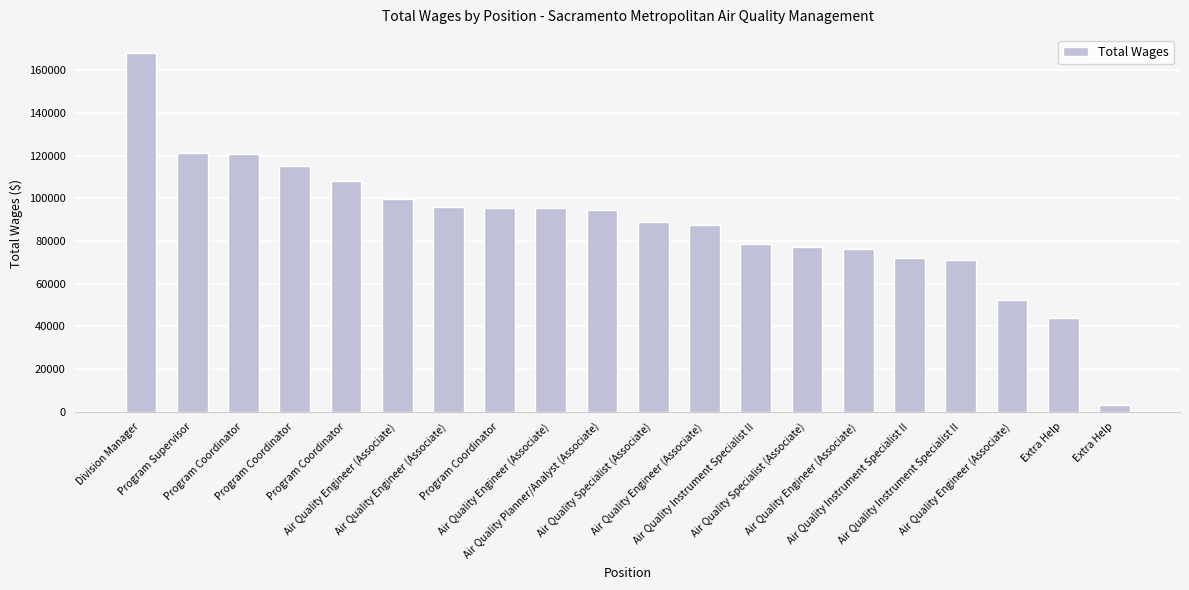

What is the label of the 8th bar from the left?

Program Coordinator